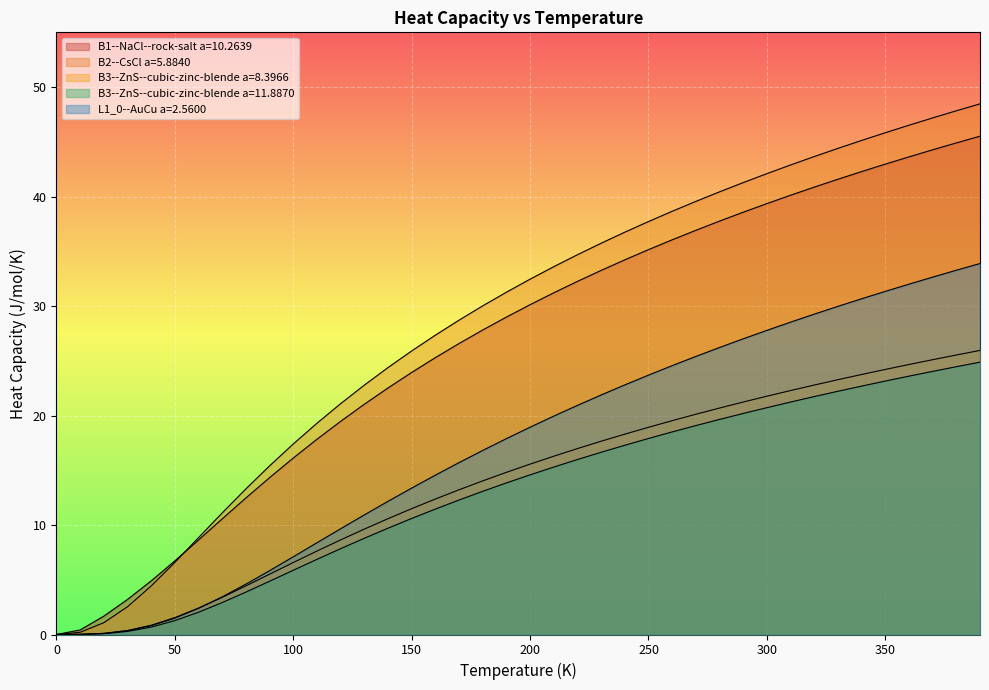

True or false: B1--NaCl--rock-salt a=10.2639 has a value of 62.9 at 29.

False